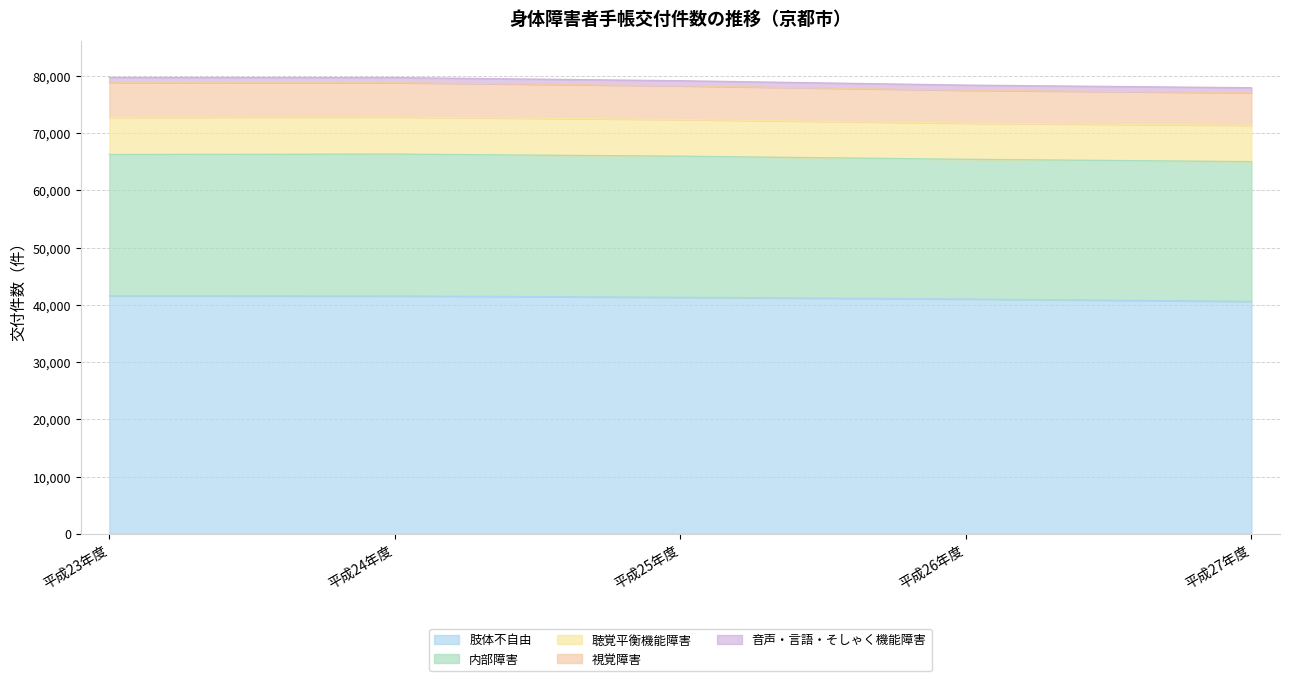

True or false: 聴覚平衡機能障害 has more than 0 interior local peaks.

False